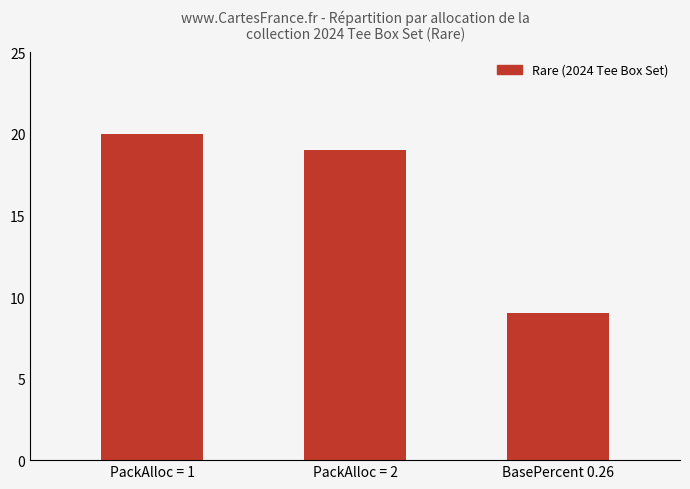

What is the sum of all values?

48